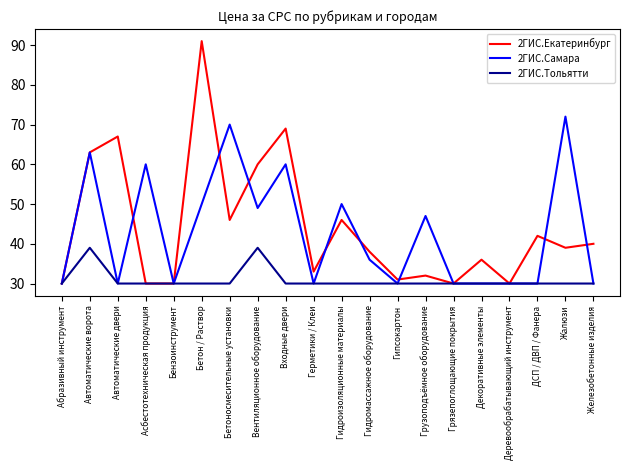

What is the smallest value displayed?

30